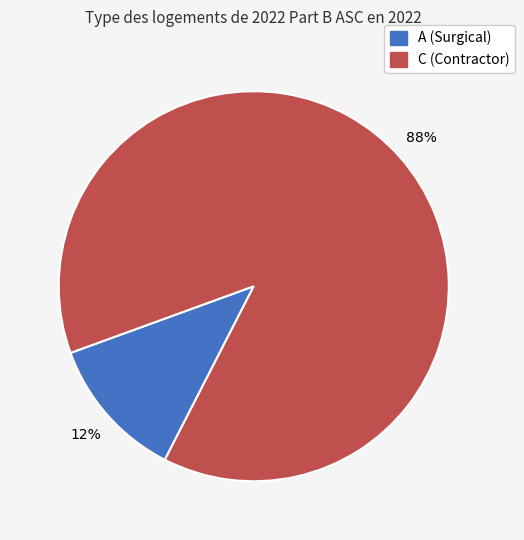

Is there a majority slice in this chart?

Yes